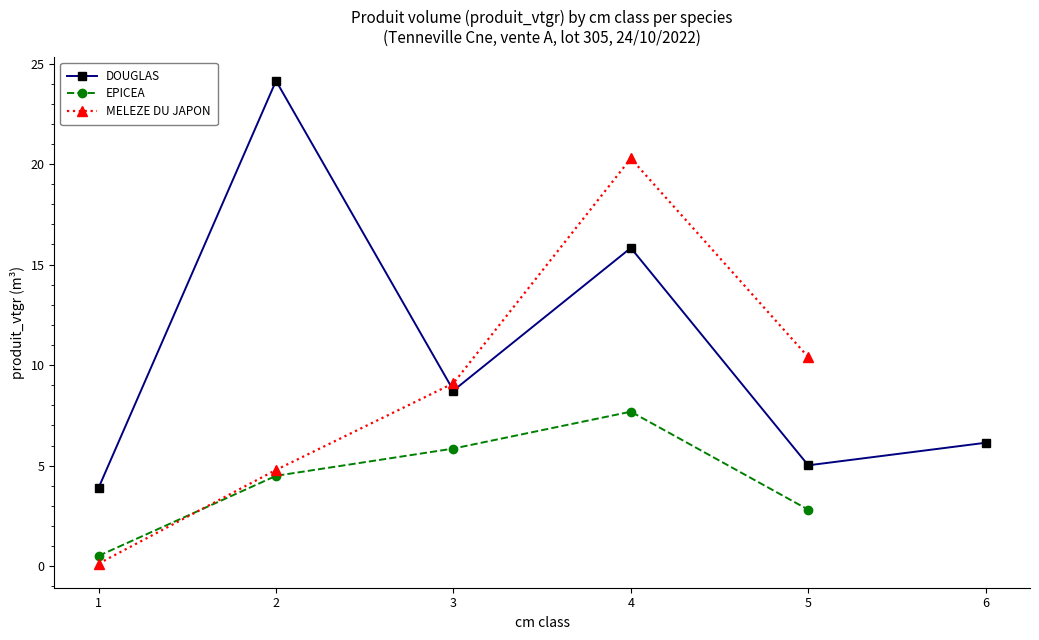

Which category has the lowest value in the MELEZE DU JAPON series?

1